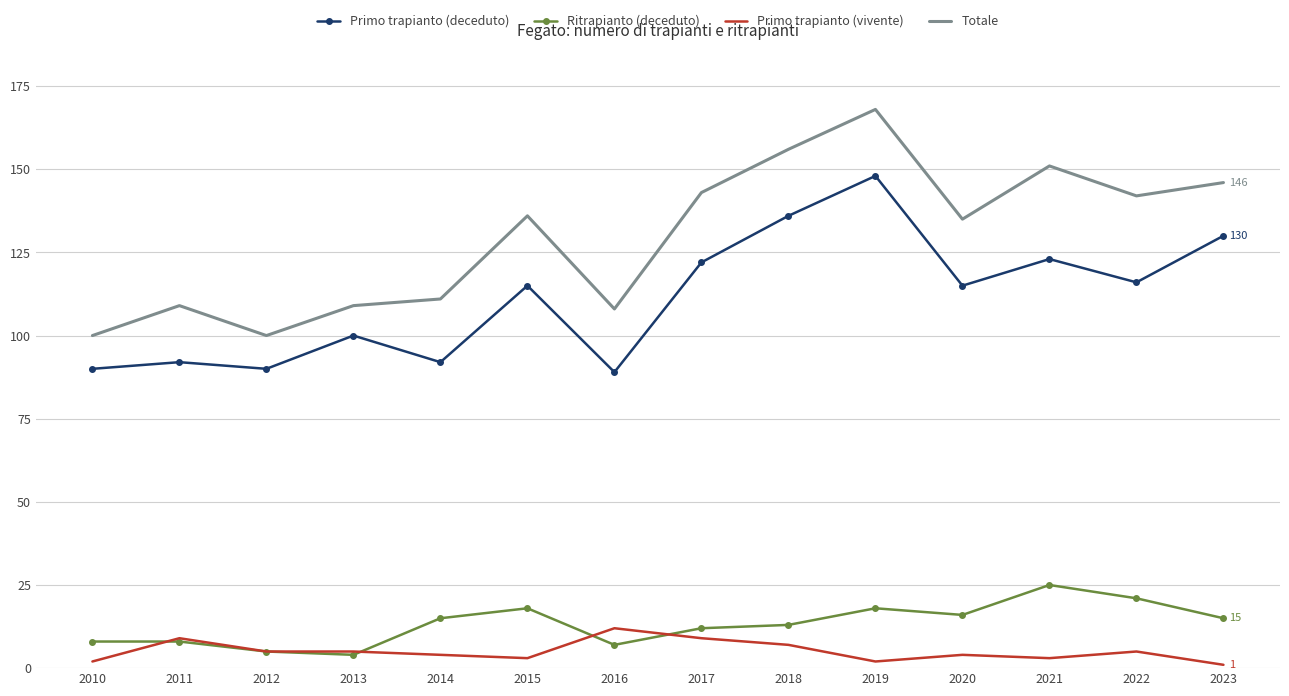

True or false: Primo trapianto (vivente) and Totale cross at least once.

False